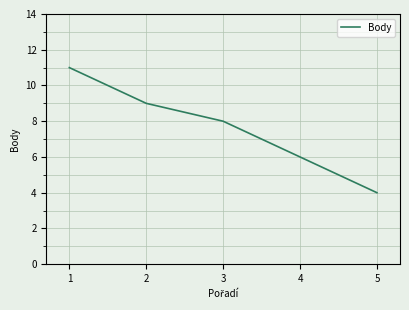

Which label corresponds to the largest value in the chart?

1